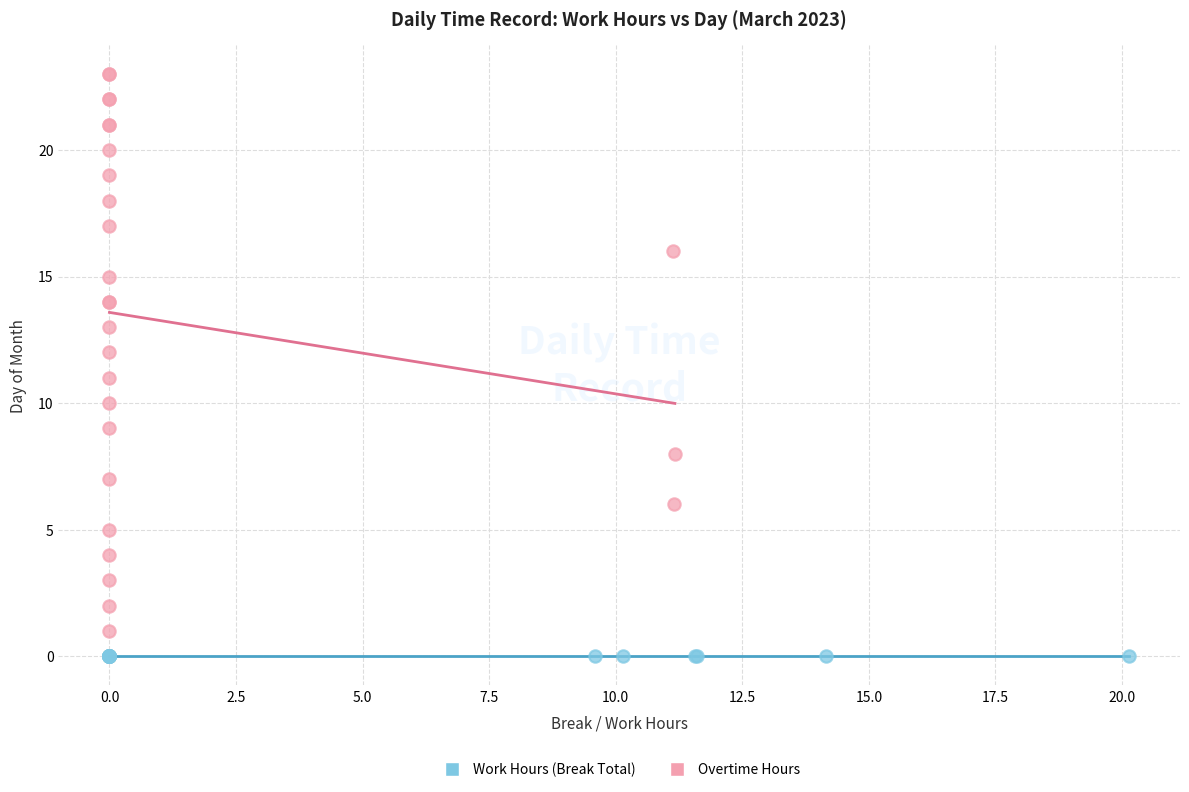

Which series contains the highest Y value?

Overtime Hours